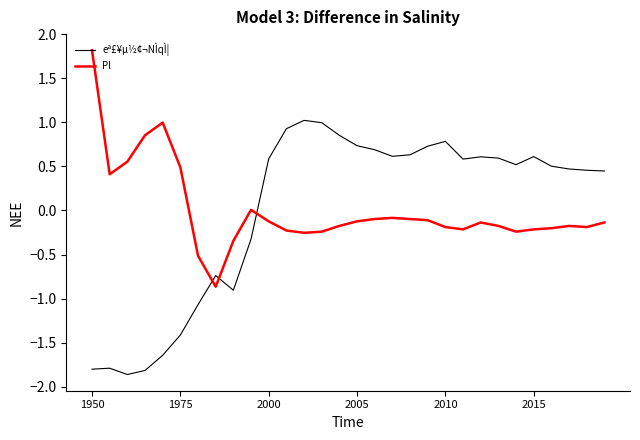

List the series in order of their peak value, lowest first.

eª£¥µ½¢¬NÌqÌ¦, Pl